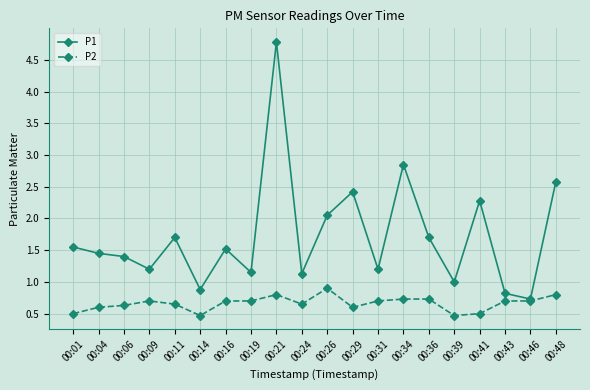

At which category does the chart reach its peak across all series?

00:21